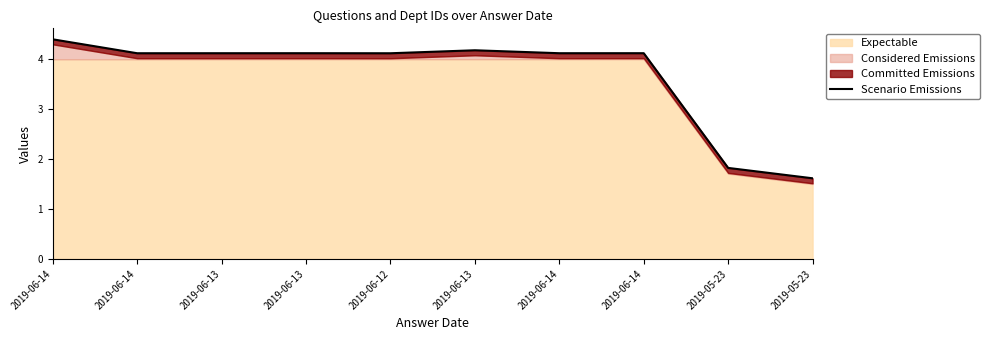

How many points are higher than both their immediate neighbors (excluding endpoints)?

3